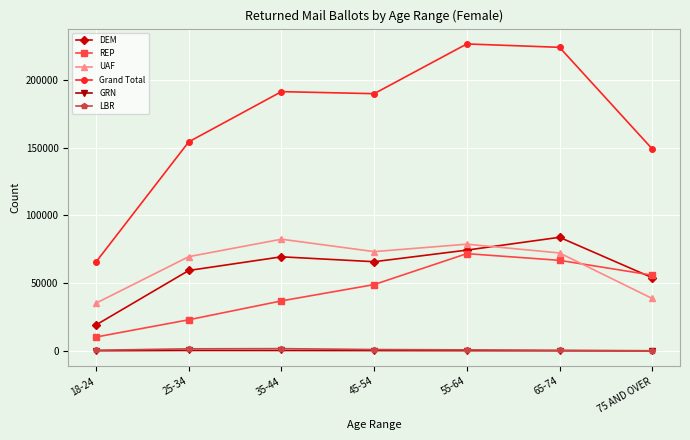

True or false: UAF and Grand Total intersect in this chart.

False